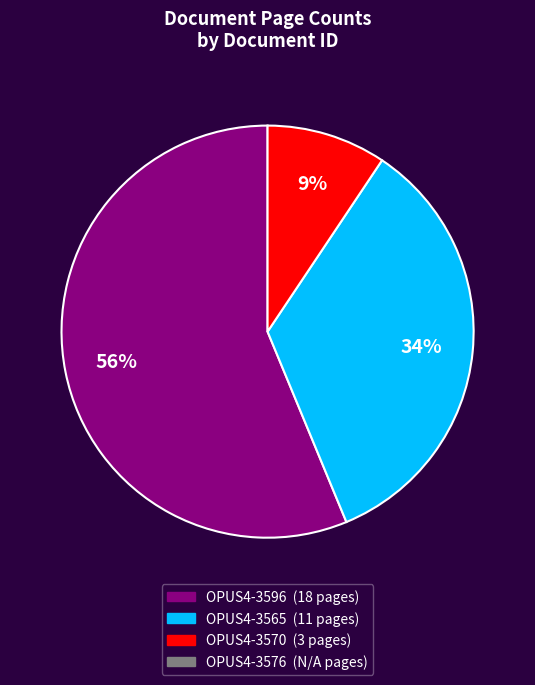

Is there a majority slice in this chart?

Yes